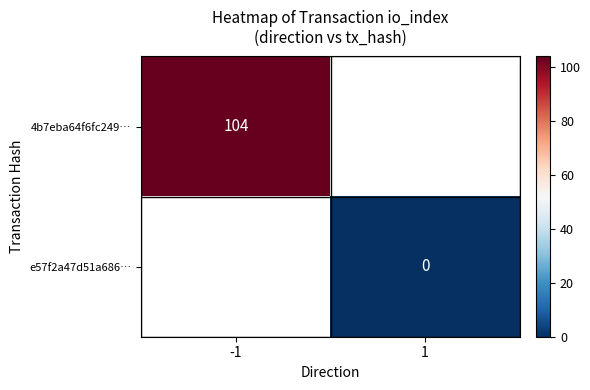

At which category does the chart reach its peak across all series?

-1